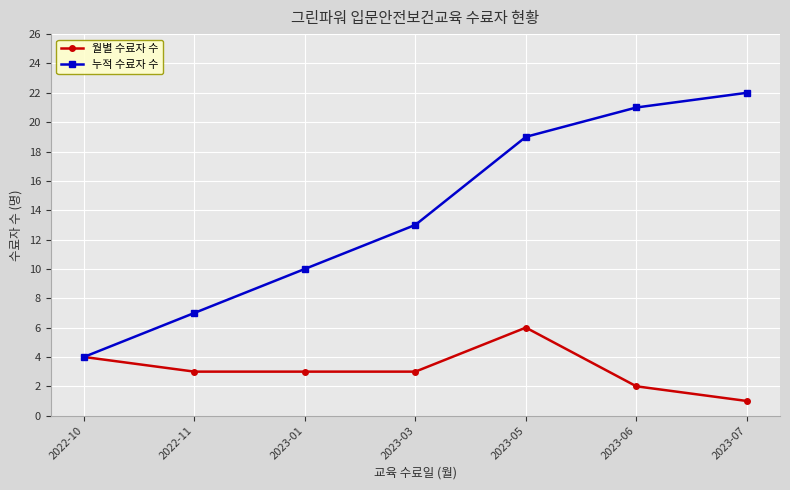

What is the value of the 월별 수료자 수 point at the 1st from the left?

4